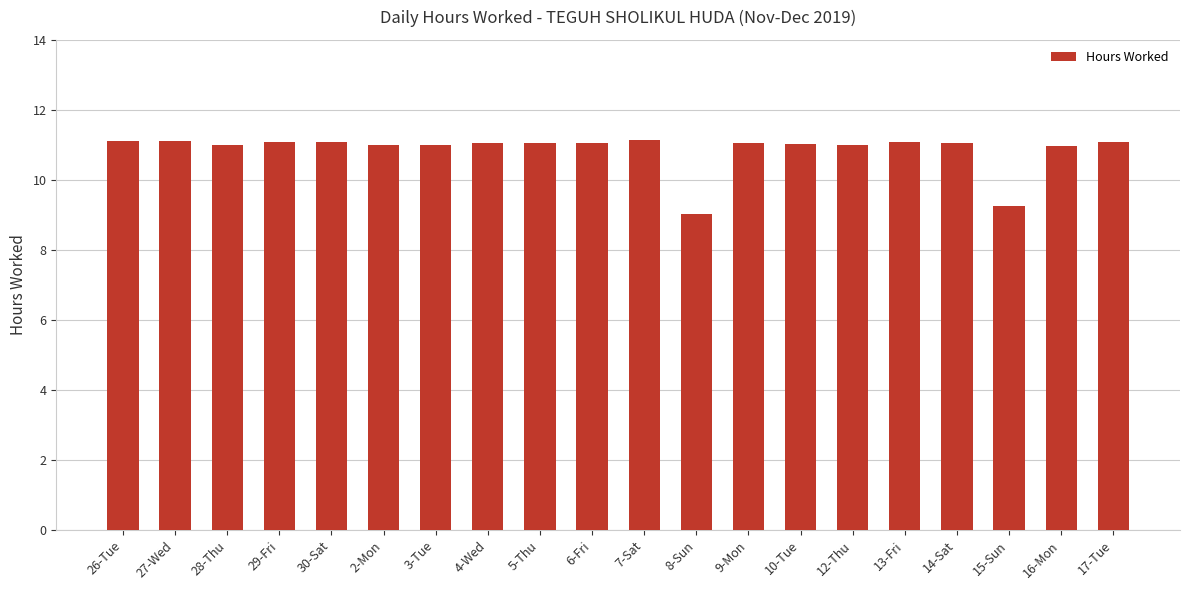

Are the bars horizontal?

No